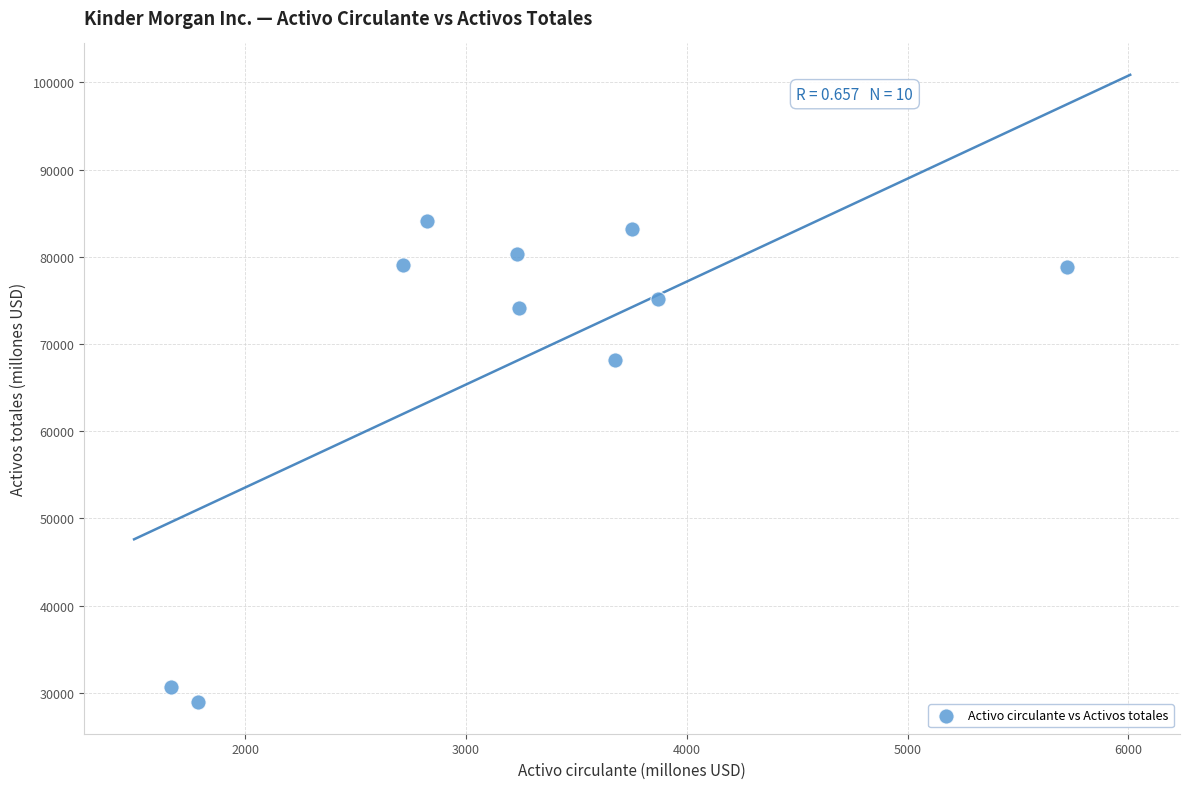

What Y value in the scatter plot is closest to 56506?

68185